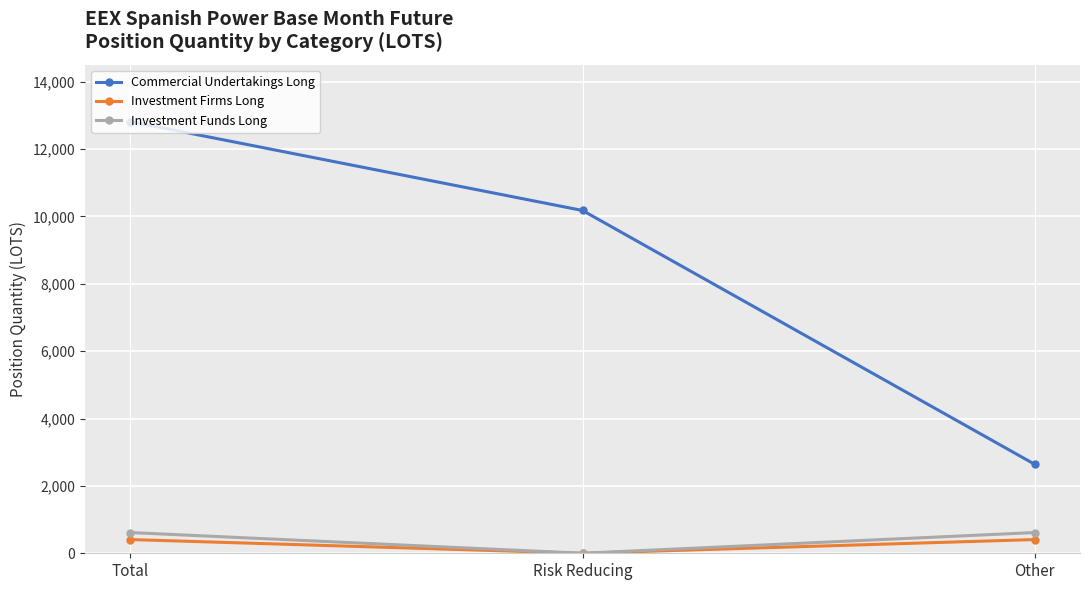

What is the label of the 3rd point from the left?

Other